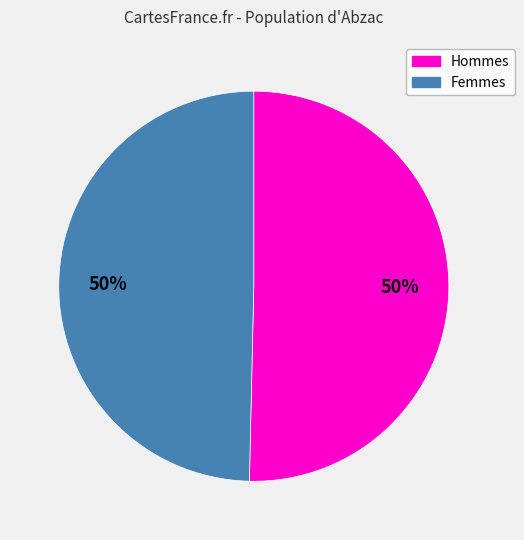

To the nearest percent, what is the average slice percentage?

50%